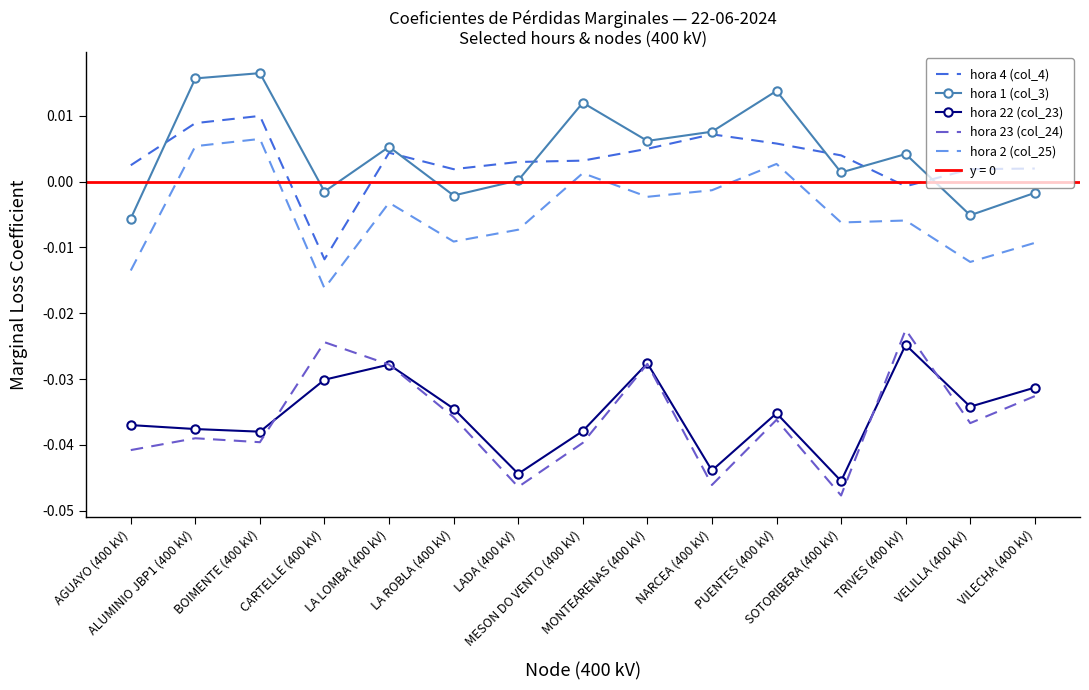

What is the label of the 13th point from the right?

BOIMENTE (400 kV)